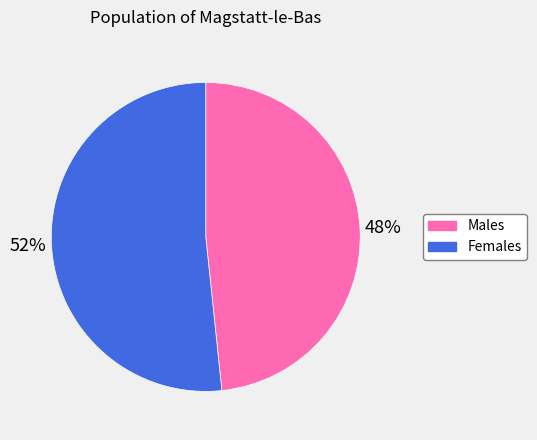

Is there a majority slice in this chart?

Yes